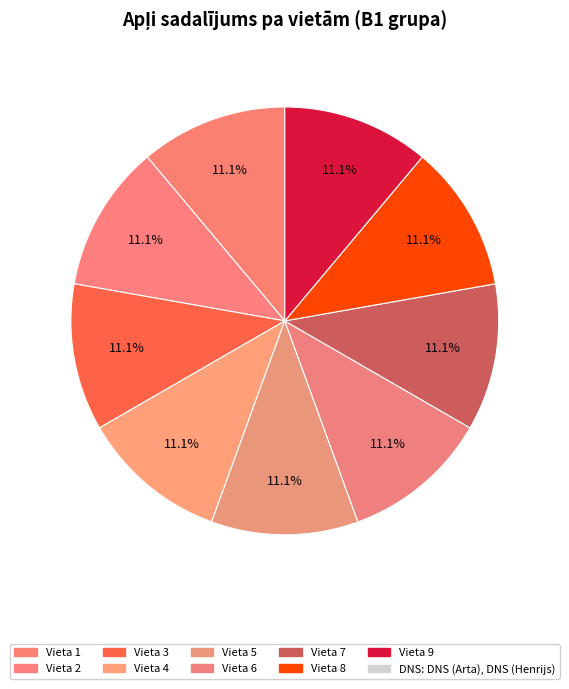

Which category has the biggest portion of the pie?

1